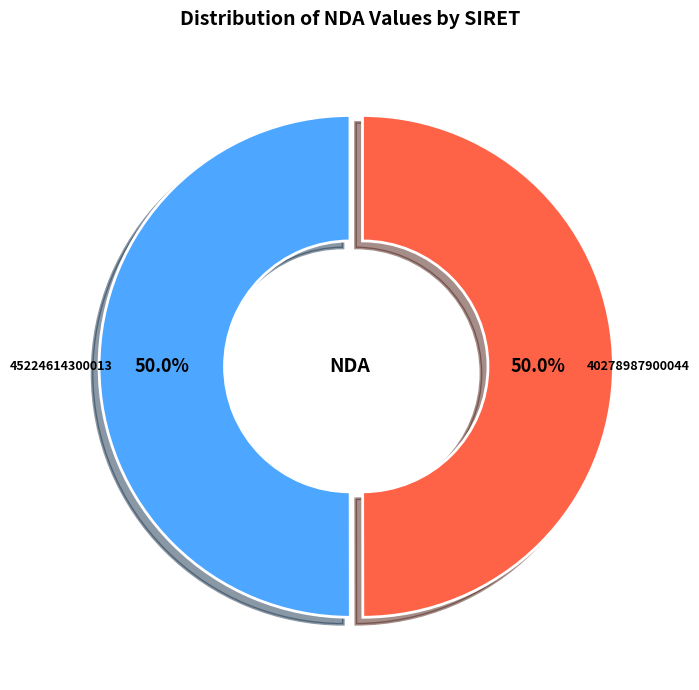

What percentage is the 40278987900044 slice, to the nearest percent?

50%